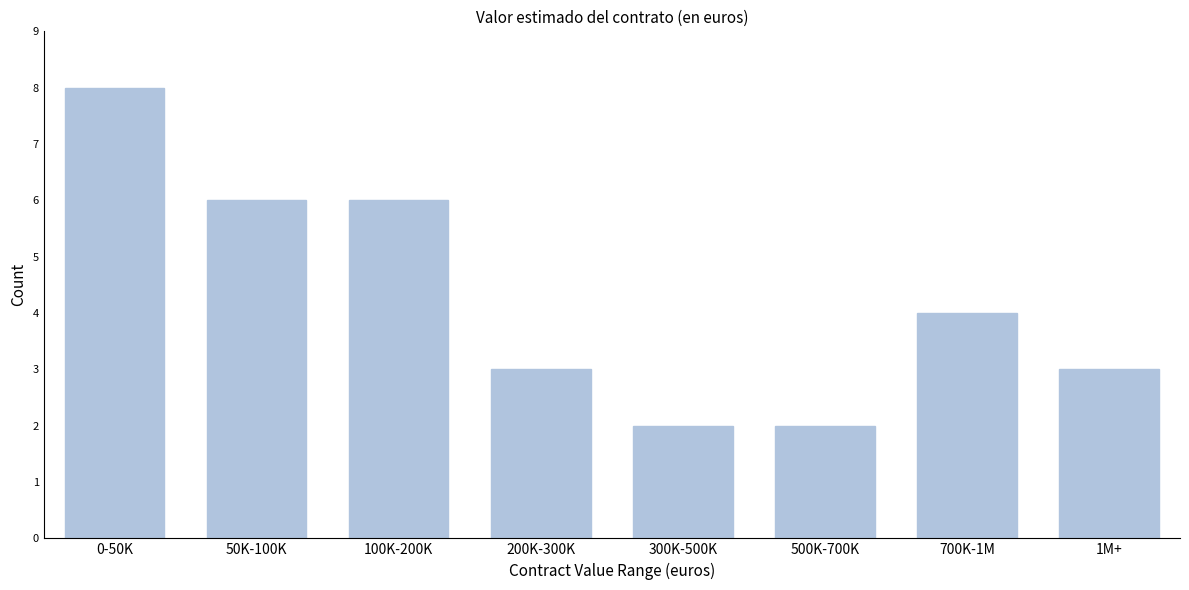

Reading left to right, extract all data points from this chart.

0-50K=8	50K-100K=6	100K-200K=6	200K-300K=3	300K-500K=2	500K-700K=2	700K-1M=4	1M+=3